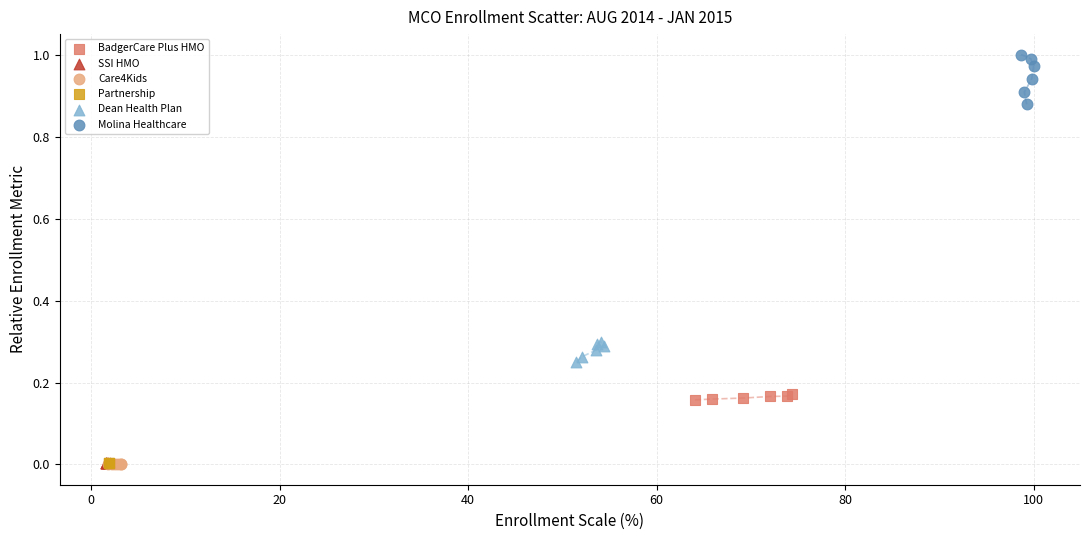

Which series reaches the maximum Y coordinate?

Molina Healthcare